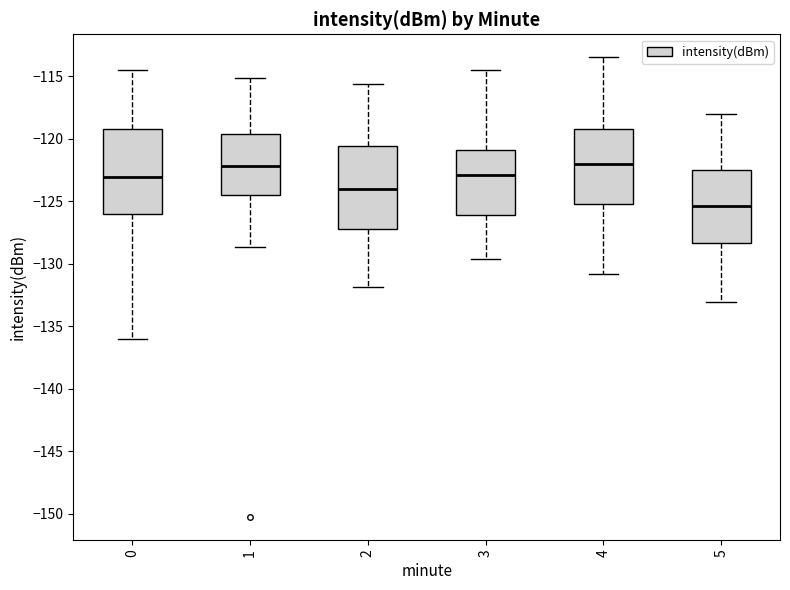

Reading left to right, transcribe this box plot: for each box, give where its median line is, the range the box spans, and where its two whiskers end, as read against the y-axis. The values are not printed on the chart, so give them approximately, as read against the axis.

0: median -123.0, box -126.0 to -119.0, whiskers -136.0 to -114.5
1: median -122.0, box -124.5 to -119.5, whiskers -128.5 to -115.0
2: median -124.0, box -127.0 to -120.5, whiskers -132.0 to -115.5
3: median -123.0, box -126.0 to -121.0, whiskers -129.5 to -114.5
4: median -122.0, box -125.0 to -119.0, whiskers -131.0 to -113.5
5: median -125.5, box -128.5 to -122.5, whiskers -133.0 to -118.0